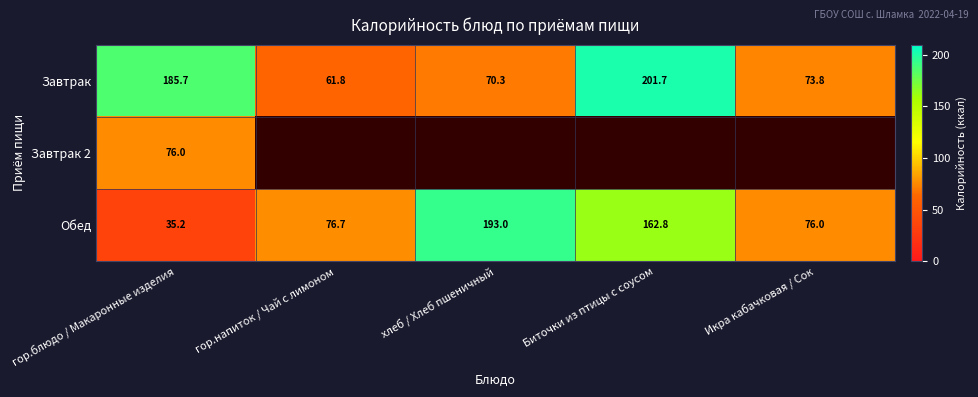

How many data points in Завтрак are less than 73?

2